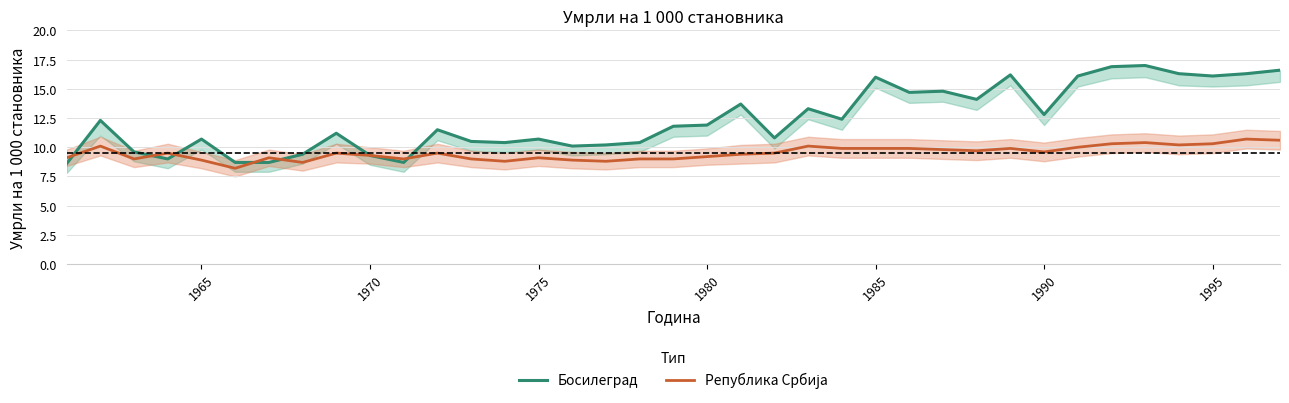

Reading left to right, transcribe all the data shown in this chart.

Босилеград: 8.6	12.3	9.6	9.0	10.7	8.7	8.7	9.4	11.2	9.3	8.7	11.5	10.5	10.4	10.7	10.1	10.2	10.4	11.8	11.9	13.7	10.8	13.3	12.4	16.0	14.7	14.8	14.1	16.2	12.8	16.1	16.9	17.0	16.3	16.1	16.3	16.6
Република Србија: 9.1	10.1	9.0	9.5	8.9	8.2	9.1	8.7	9.5	9.3	9.0	9.5	9.0	8.8	9.1	8.9	8.8	9.0	9.0	9.2	9.4	9.5	10.1	9.9	9.9	9.9	9.8	9.7	9.9	9.6	10.0	10.3	10.4	10.2	10.3	10.7	10.6